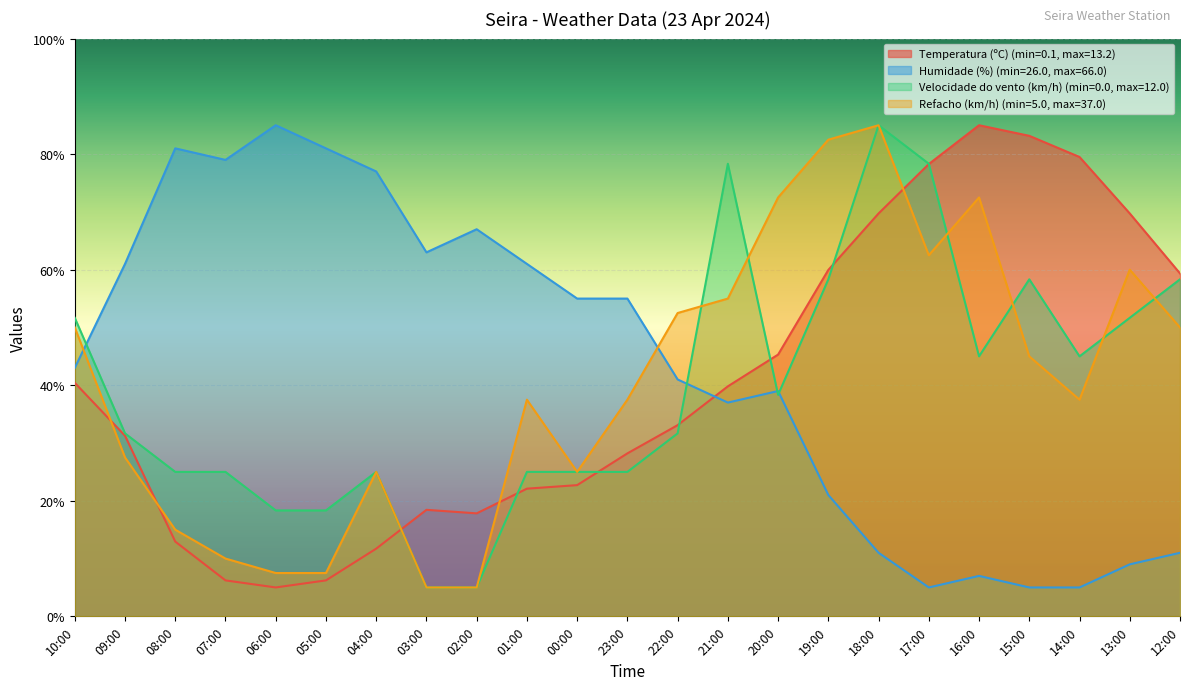

At which category is the sum across all series the highest?

18:00